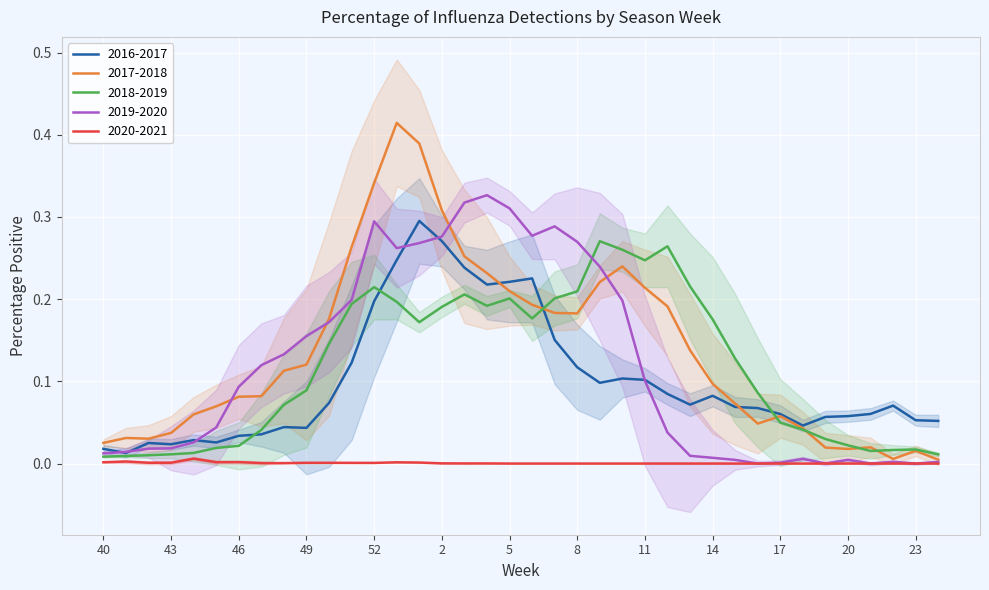

What is the maximum value shown in the chart?

0.4